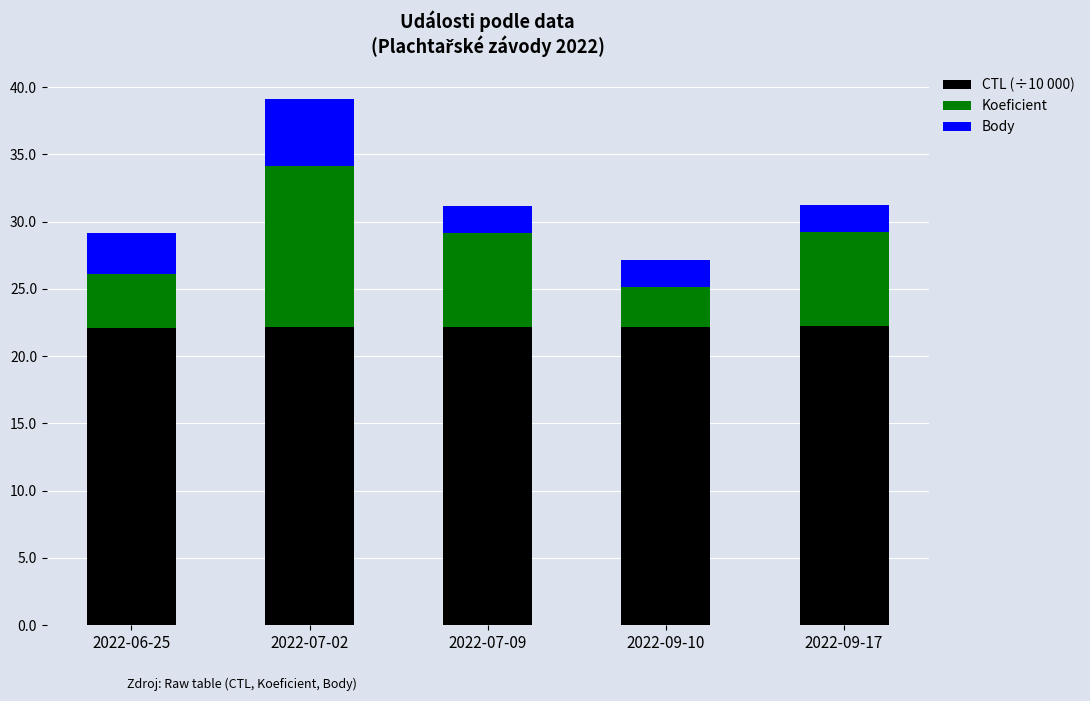

What is the total value across all series at 2022-09-17?

31.2